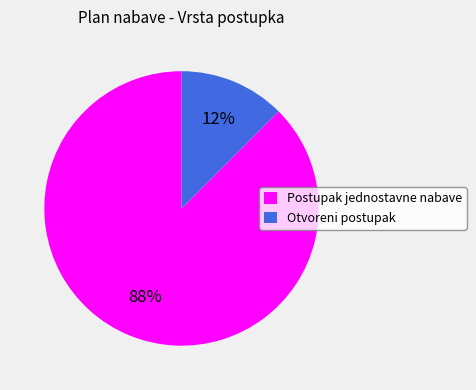

To the nearest percent, what is the combined percentage of Postupak jednostavne nabave and Otvoreni postupak?

100%